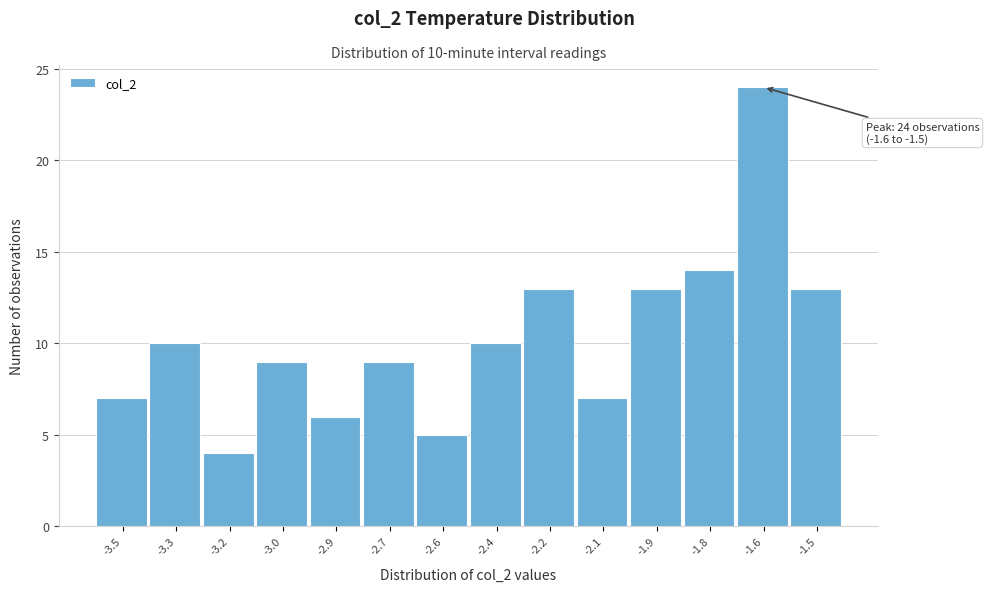

Reading left to right, extract all data points from this chart.

7	10	4	9	6	9	5	10	13	7	13	14	24	13